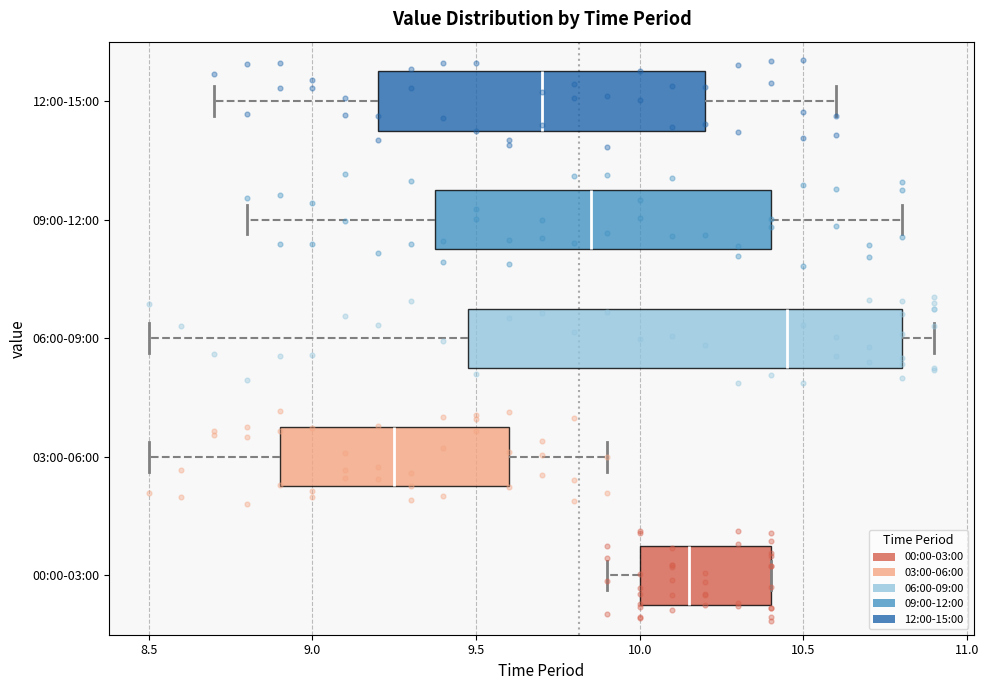

Reading bottom to top, transcribe this box plot: for each box, give where its median line is, the range the box spans, and where its two whiskers end, as read against the x-axis. The values are not printed on the chart, so give them approximately, as read against the axis.

00:00-03:00: median 10.15, box 10.00 to 10.40, whiskers 9.90 to 10.40
03:00-06:00: median 9.25, box 8.90 to 9.60, whiskers 8.50 to 9.90
06:00-09:00: median 10.45, box 9.50 to 10.80, whiskers 8.50 to 10.90
09:00-12:00: median 9.85, box 9.40 to 10.40, whiskers 8.80 to 10.80
12:00-15:00: median 9.70, box 9.20 to 10.20, whiskers 8.70 to 10.60